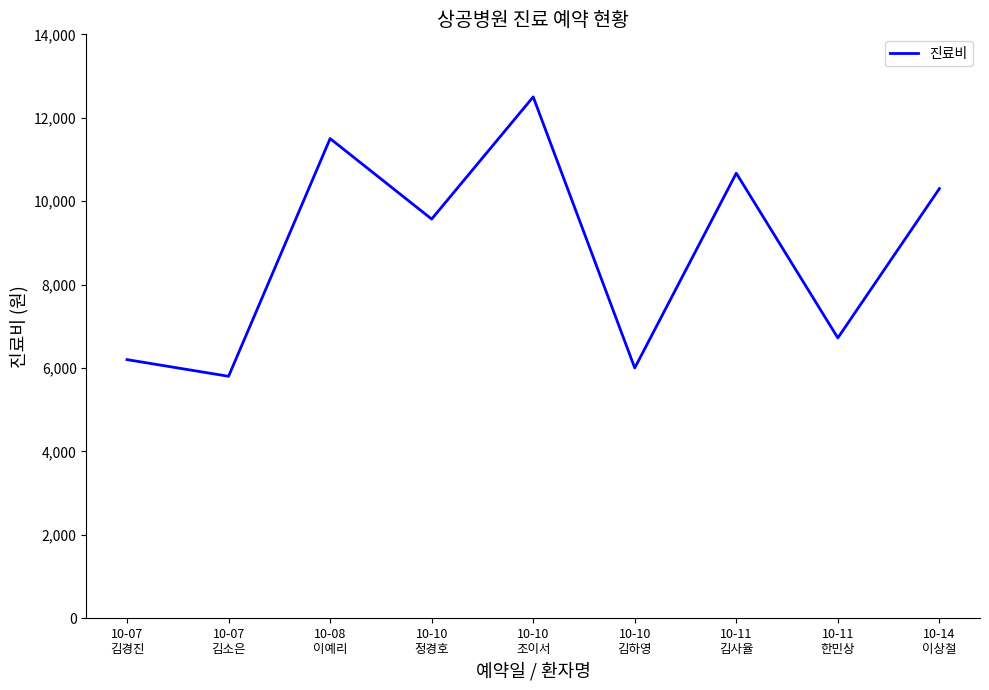

What is the sum of the values at 10-08
이예리 and 10-11
한민상?

18220